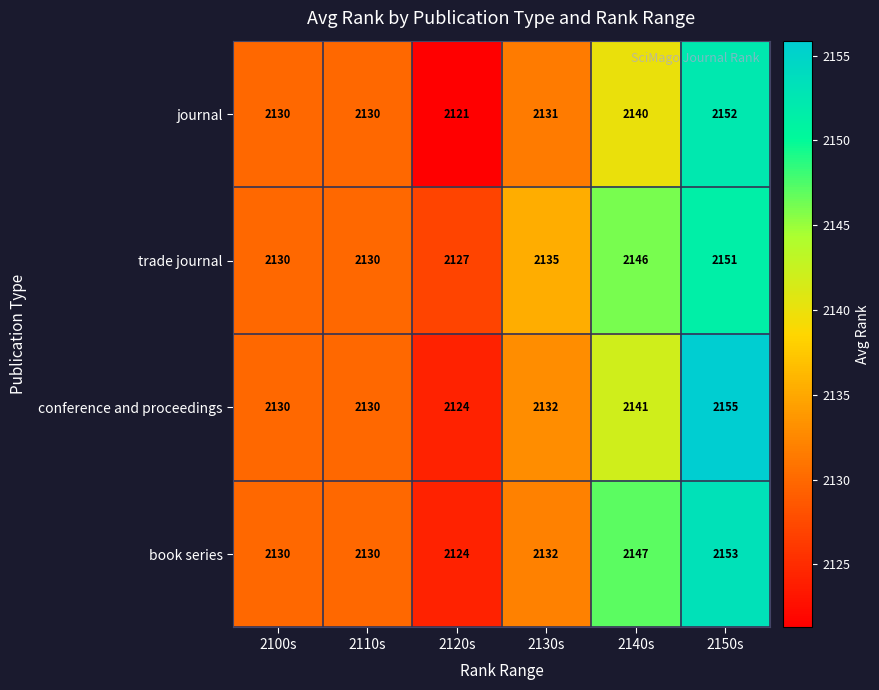

Which label corresponds to the smallest value in the chart?

2120s